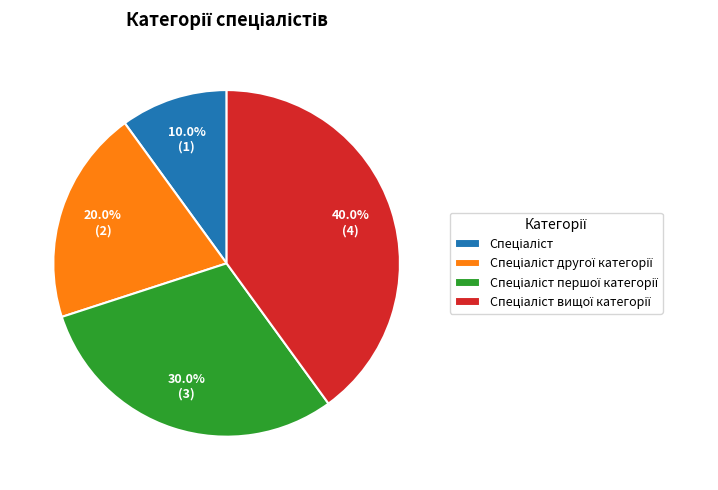

Does any single category account for the majority?

No